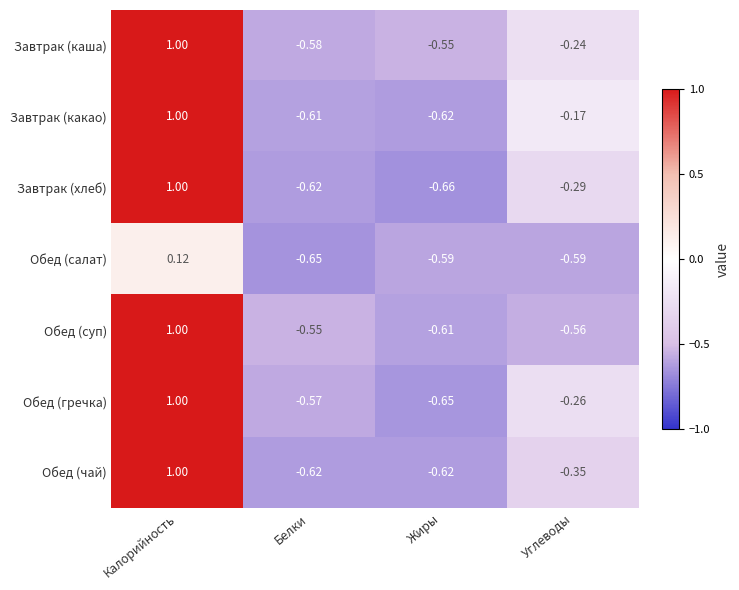

Which category has the highest value in the Обед (суп) series?

Калорийность